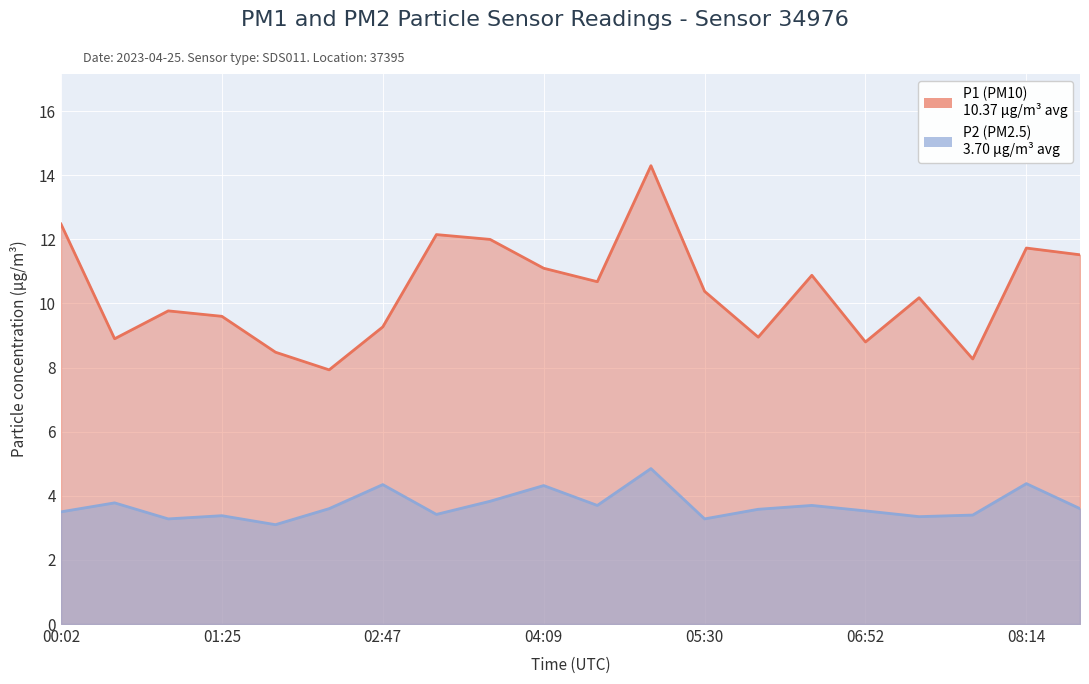

Is it true that P2 equals 3.6 at 05:58?

True